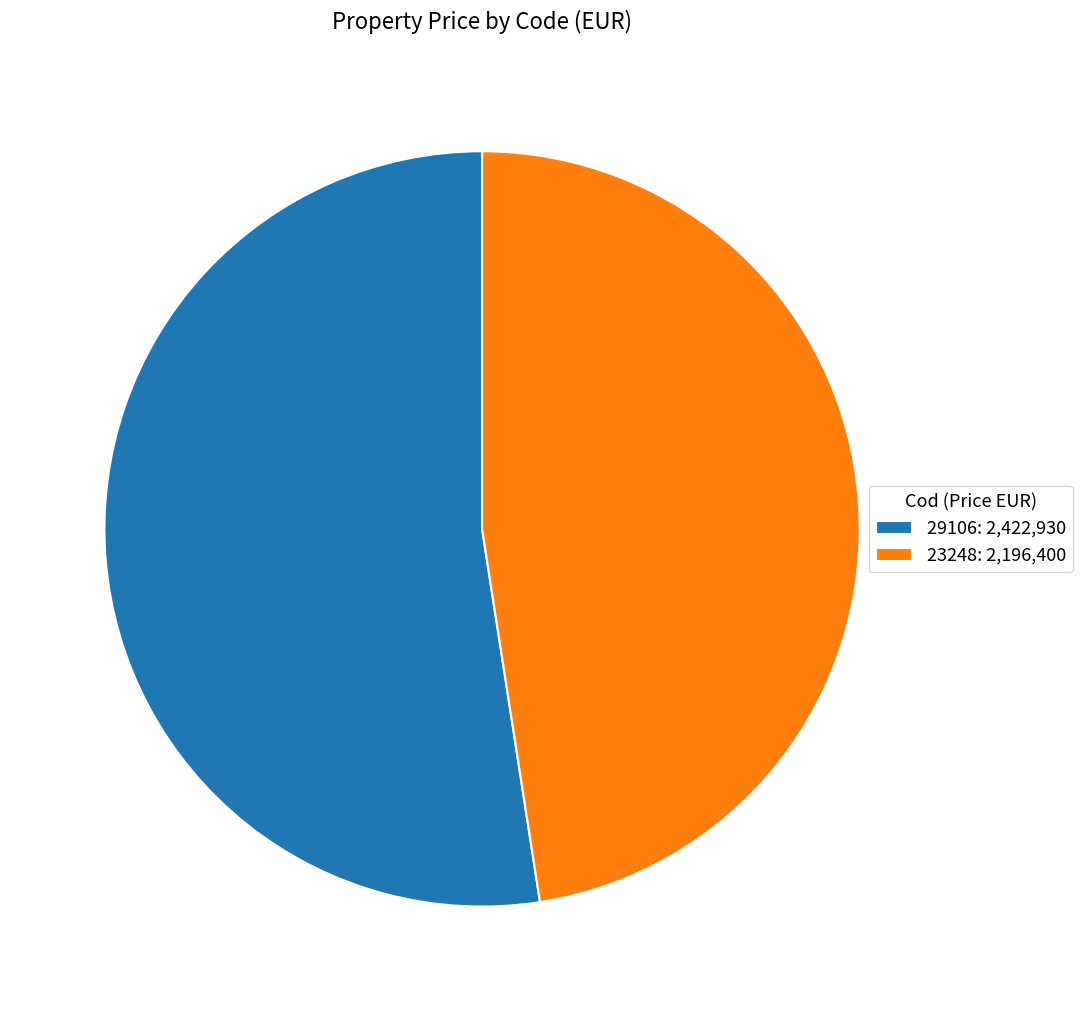

Which has a higher value, 23248 or 29106?

29106